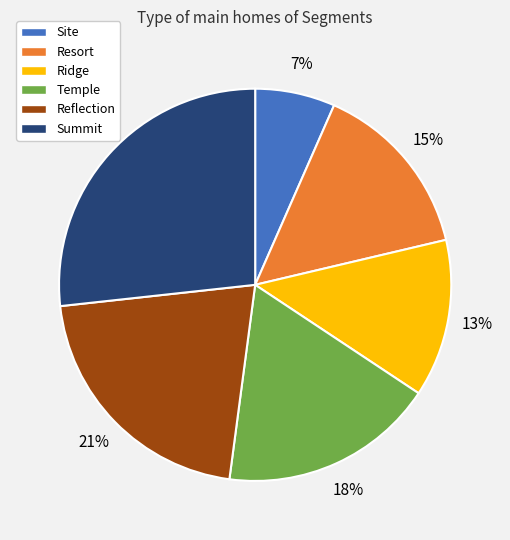

Does Reflection account for over 50% of the chart?

No